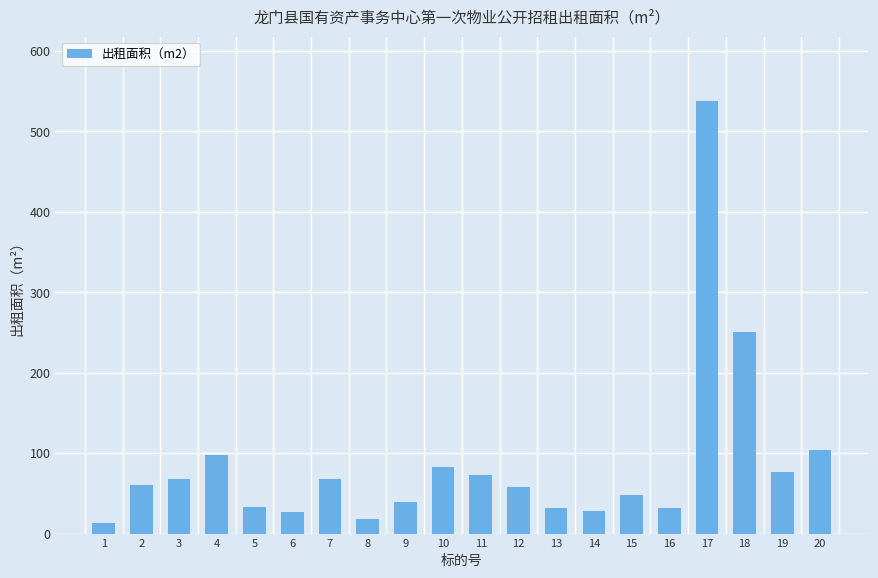

What is the minimum value shown in the chart?

13.6